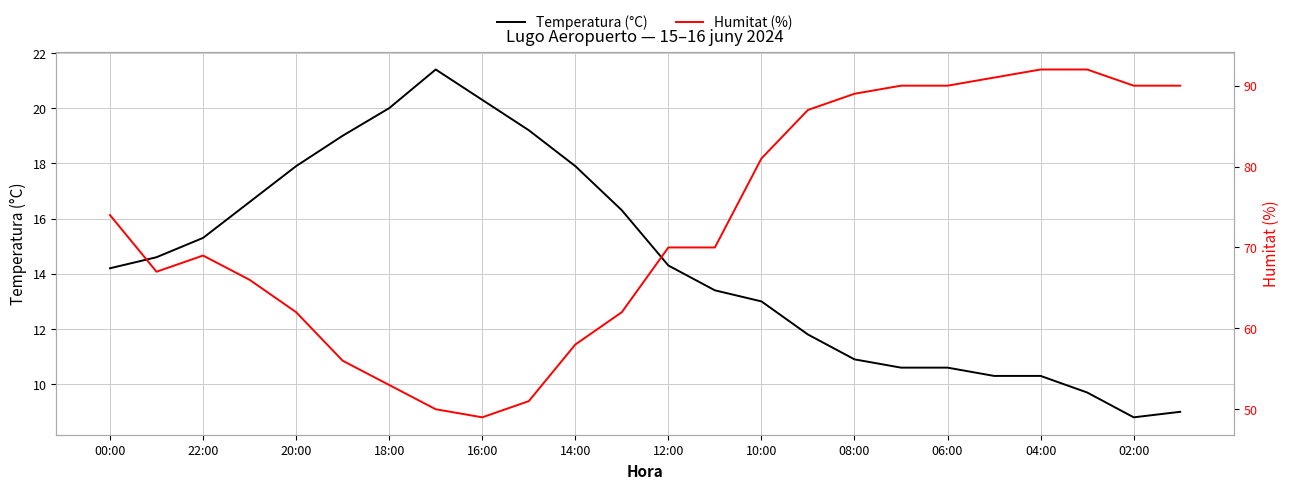

What is the approximate value of Temperatura (°C) at 10:00?

13.0